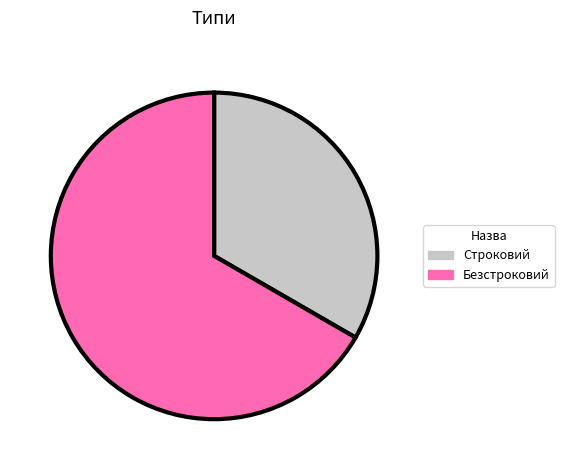

Count the number of slices in the pie.

2